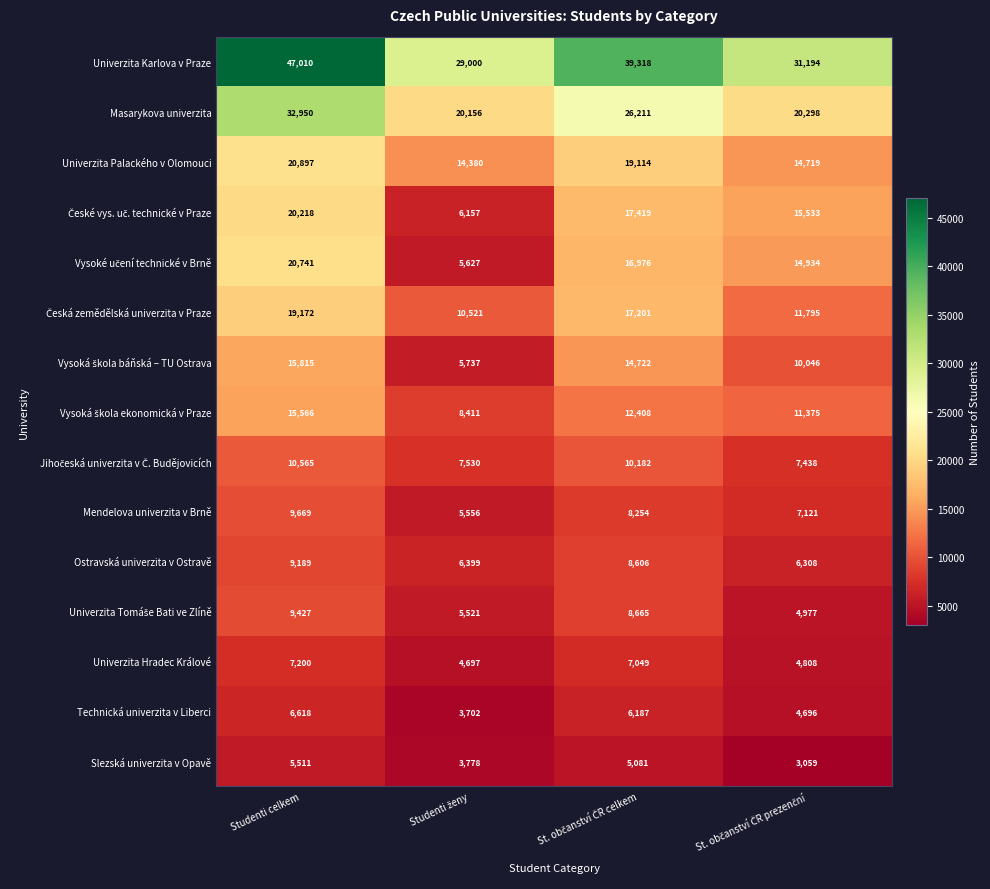

Is it true that Univerzita Palackého v Olomouci equals 20897 at Studenti celkem?

True